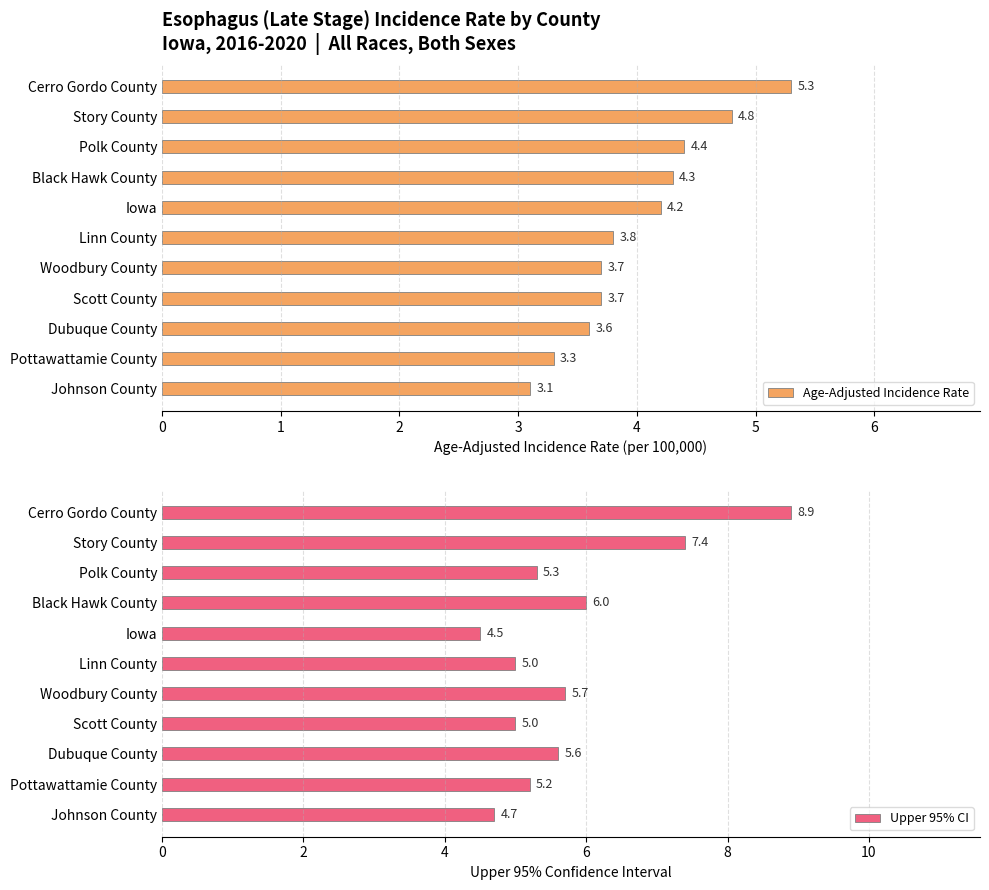

Which series has the largest total across all categories?

Upper 95% CI